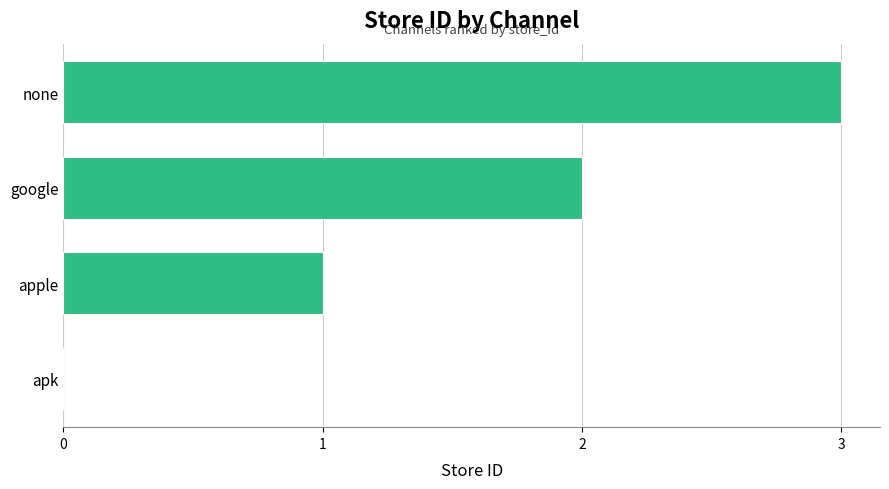

Where is the data nearest to the value 1?

apple